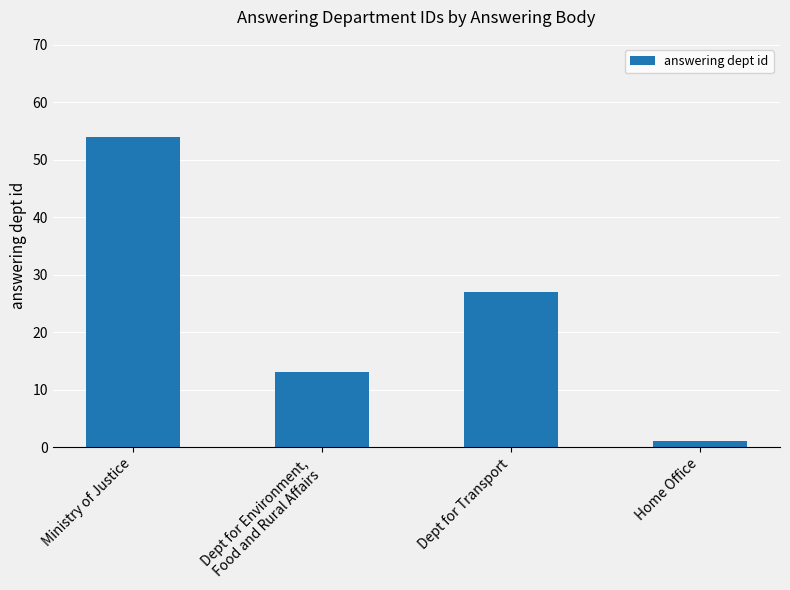

List the labels in order of value, smallest first.

Home Office, Dept for Environment,
Food and Rural Affairs, Dept for Transport, Ministry of Justice